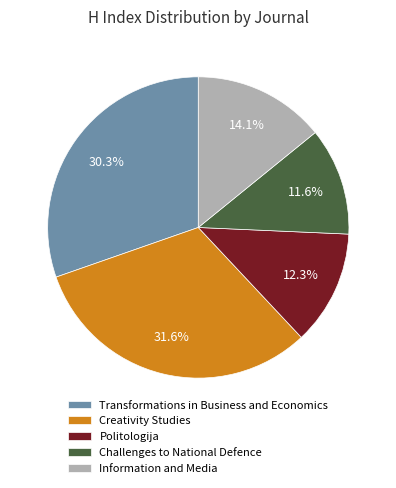

True or false: Politologija accounts for 12% of the total.

True